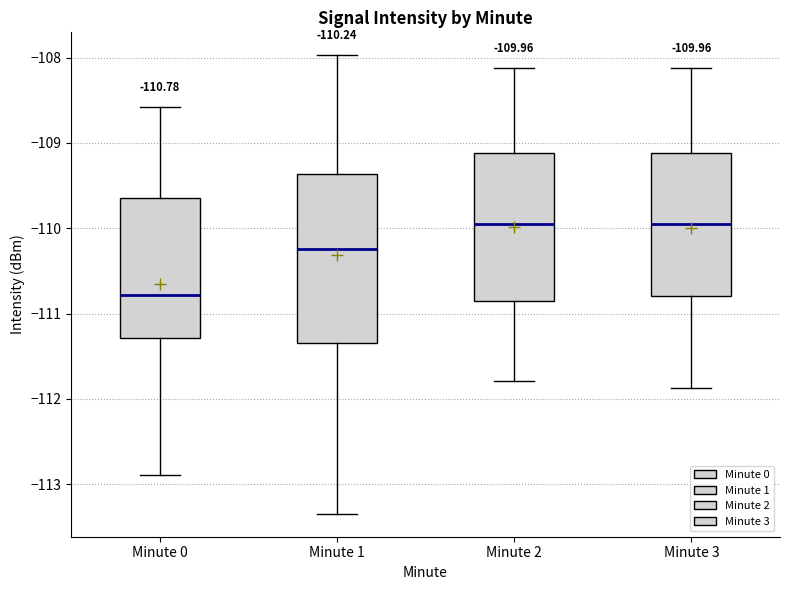

Which box is the tallest, from its lower edge to its upper edge?

Minute 1